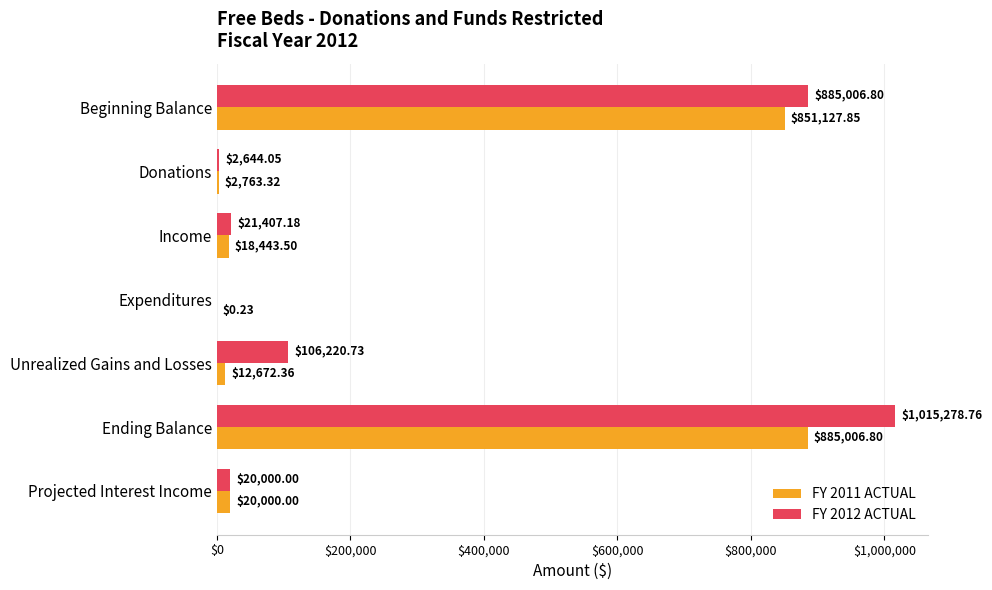

At which label does FY 2011 ACTUAL reach its peak?

Ending Balance